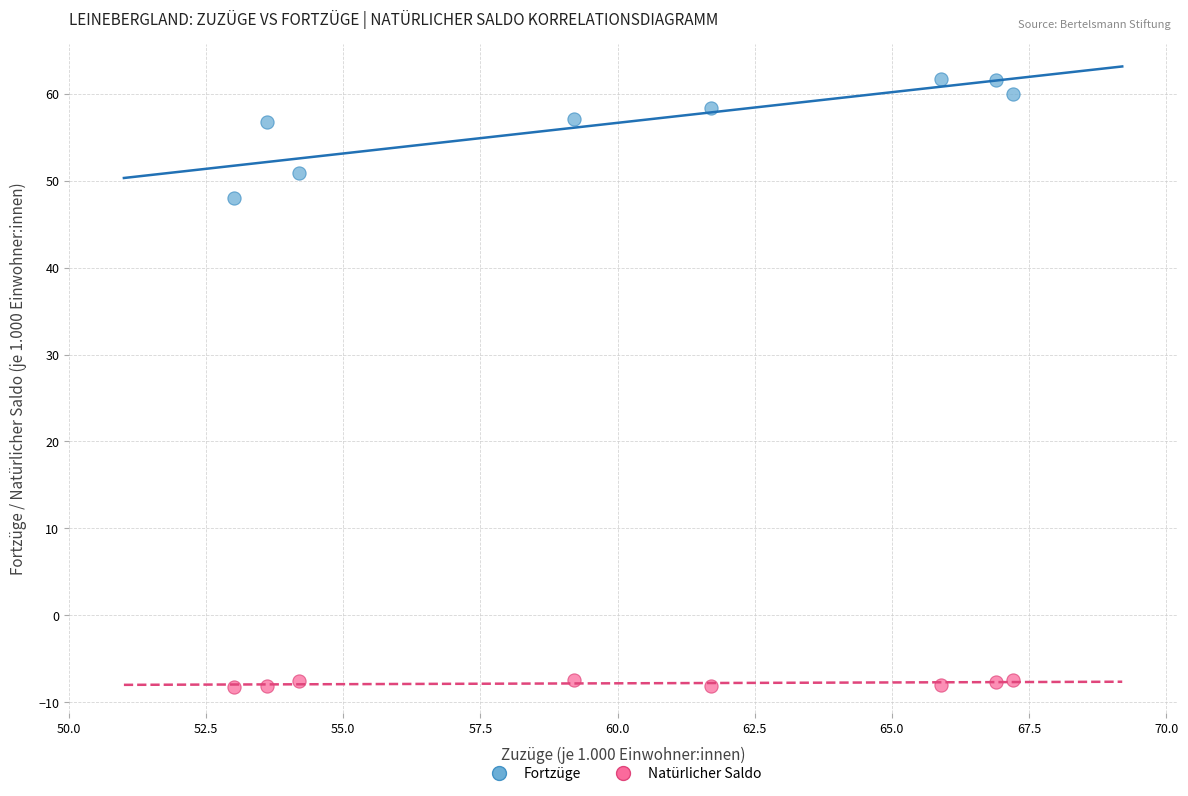

Which series reaches the minimum Y coordinate?

Natürlicher Saldo